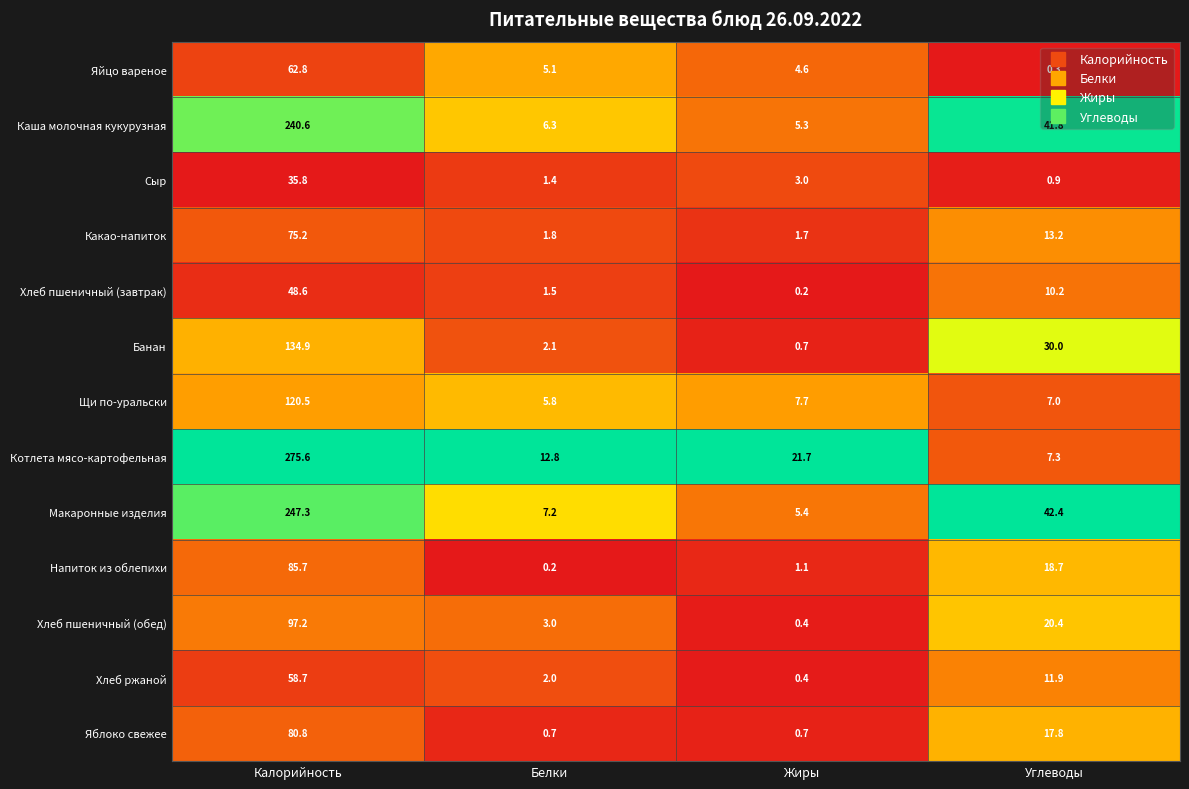

What is the difference between the maximum and minimum values in the Банан series?

134.2